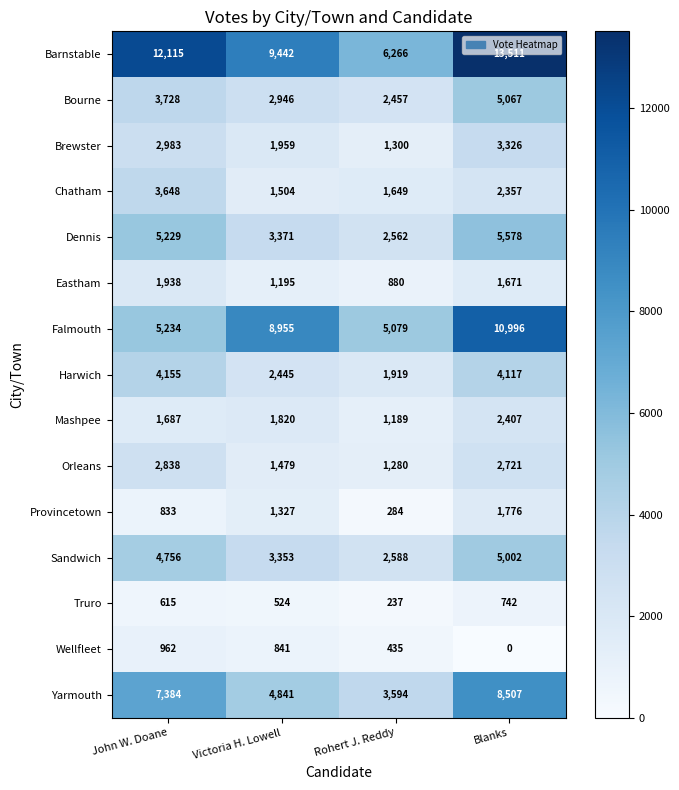

Count the Barnstable values in the range 9442 to 13511.

3